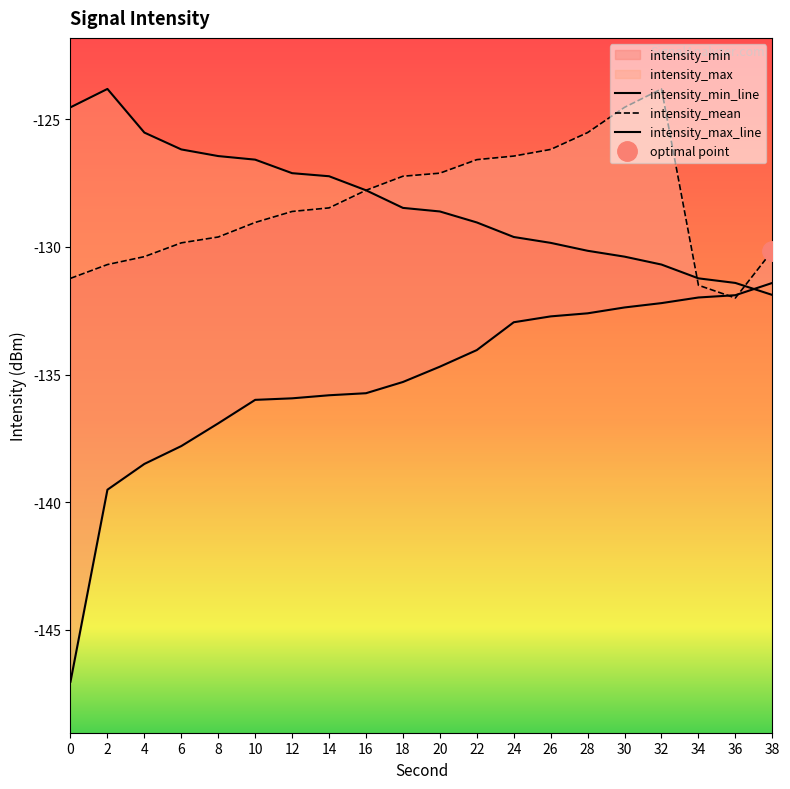

What is the sum of all intensity_mean values?

-2566.7